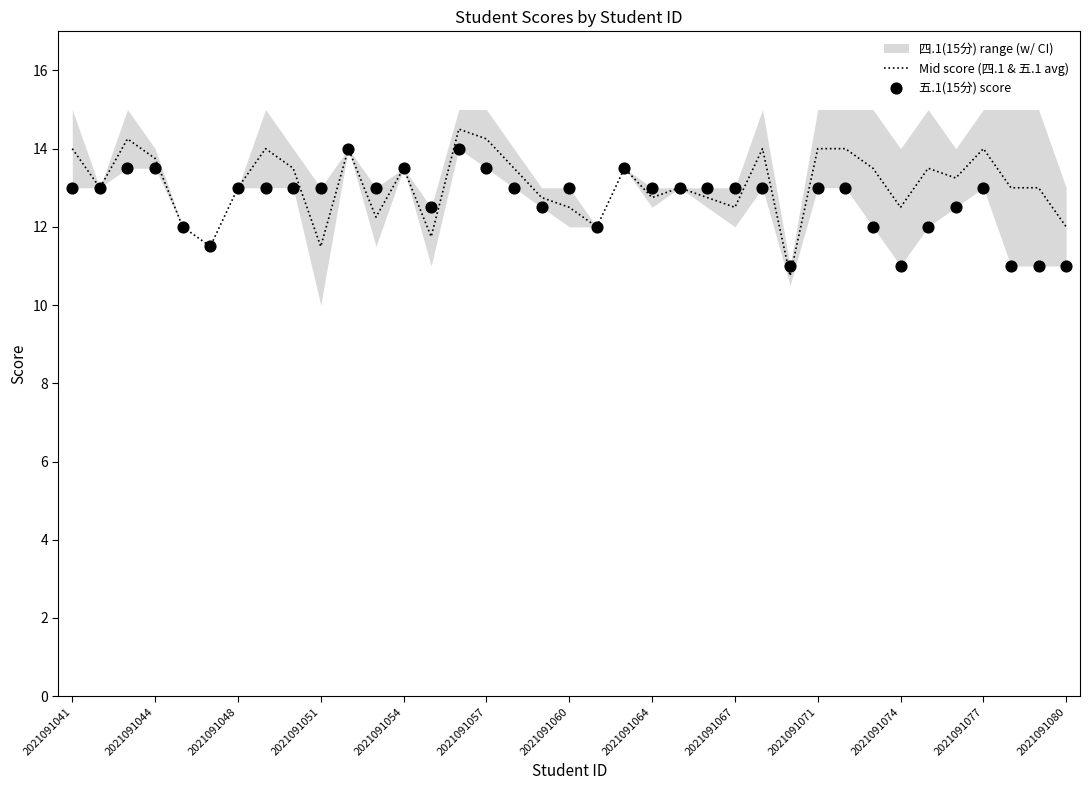

The value of Mid score (四.1 & 五.1 avg) at 2021091057 is 9.7. True or false?

False